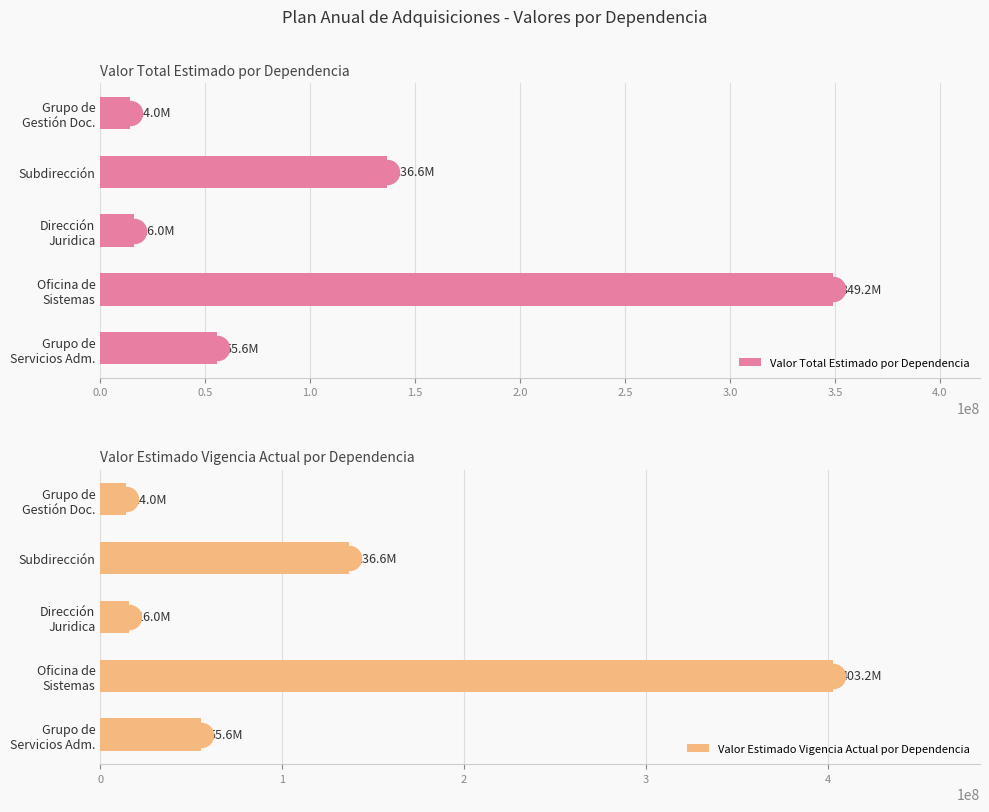

What are all the series names shown in the legend?

Valor Total Estimado por Dependencia, Valor Estimado Vigencia Actual por Dependencia